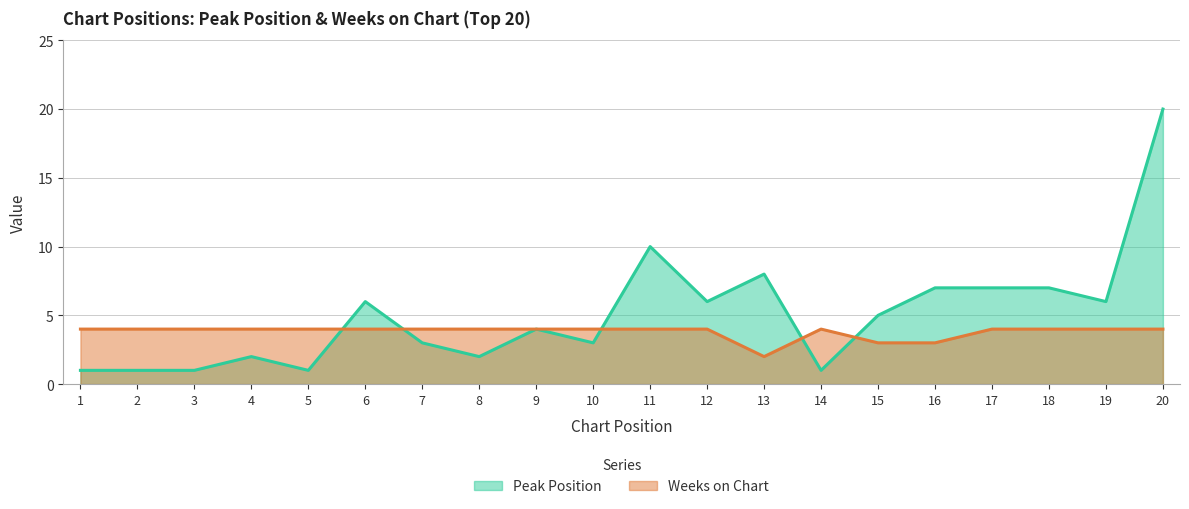

Which label corresponds to the largest value in the chart?

20